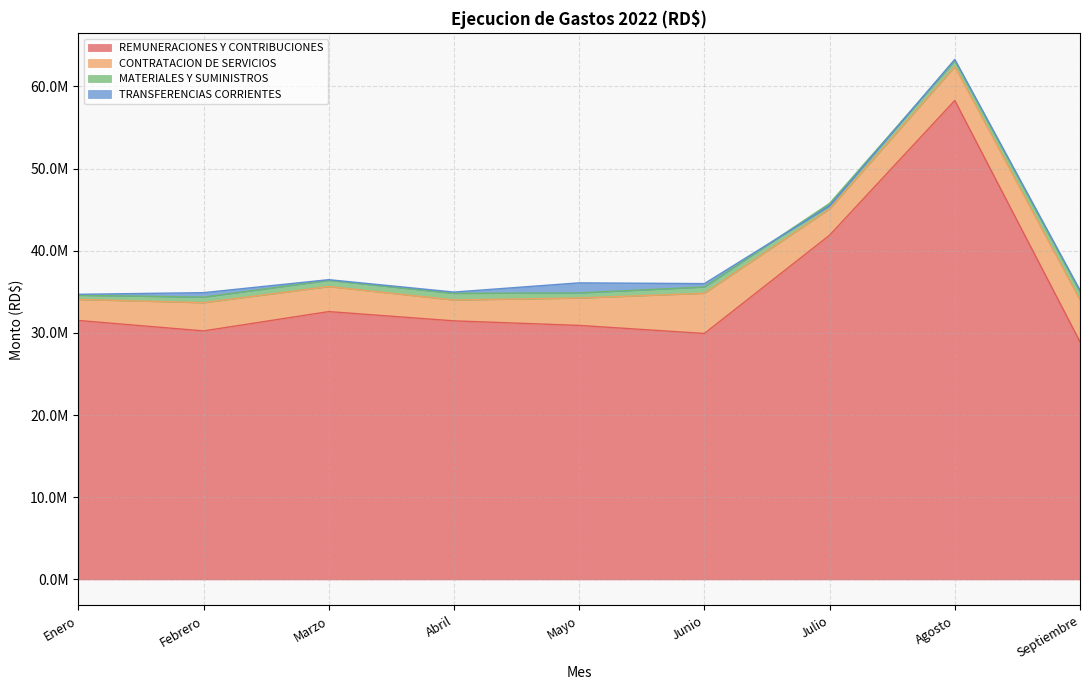

How many interior local peaks does the MATERIALES Y SUMINISTROS series have?

2